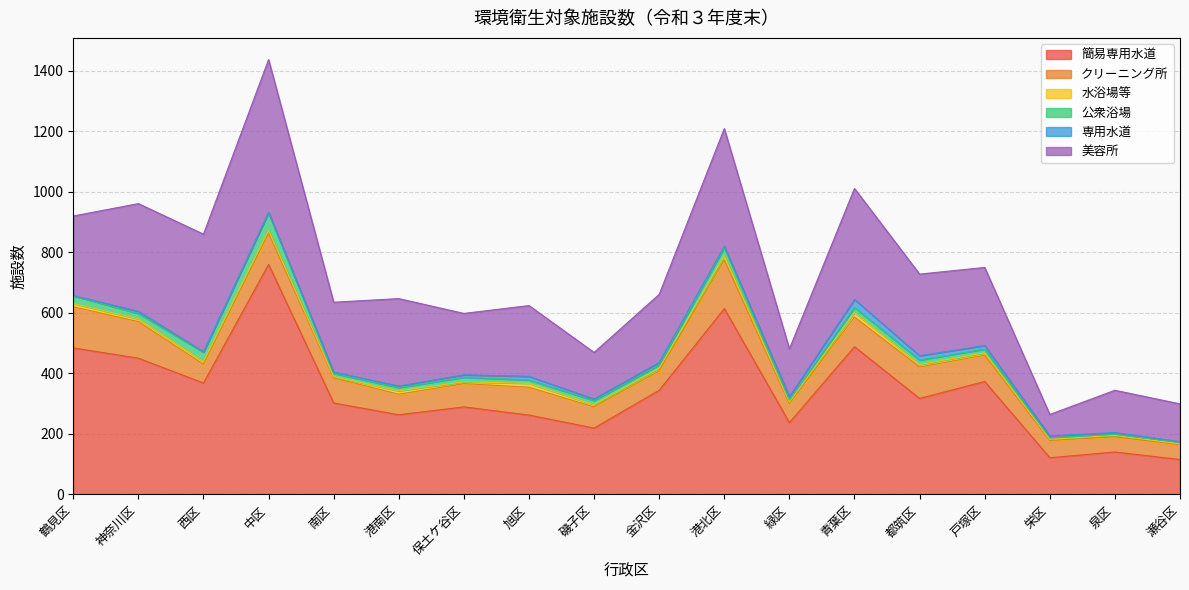

True or false: 簡易専用水道 and 水浴場等 intersect in this chart.

False